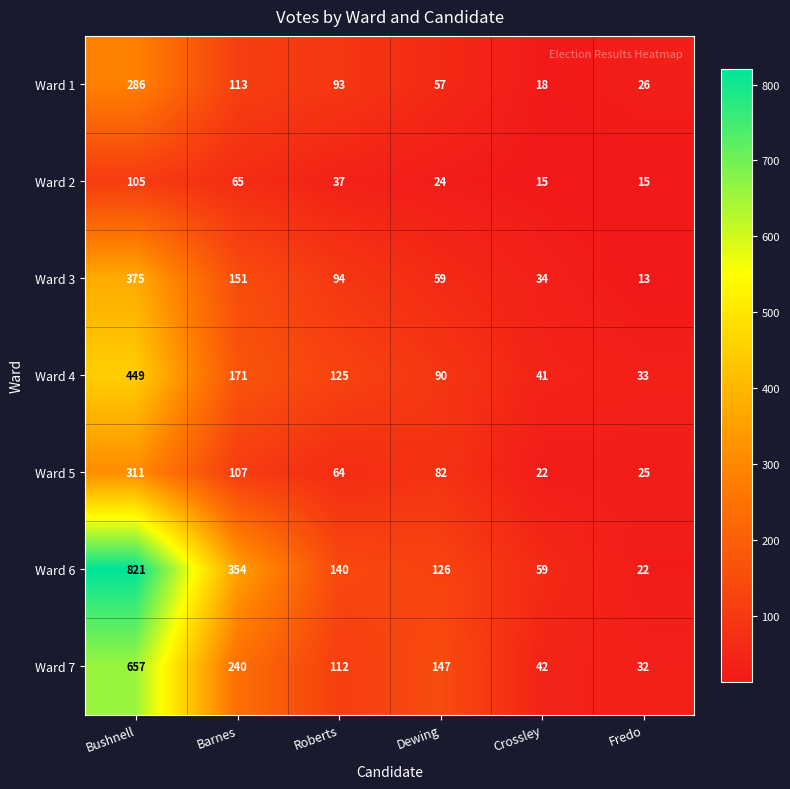

What is the difference between the maximum and second lowest values in the Ward 1 series?

260